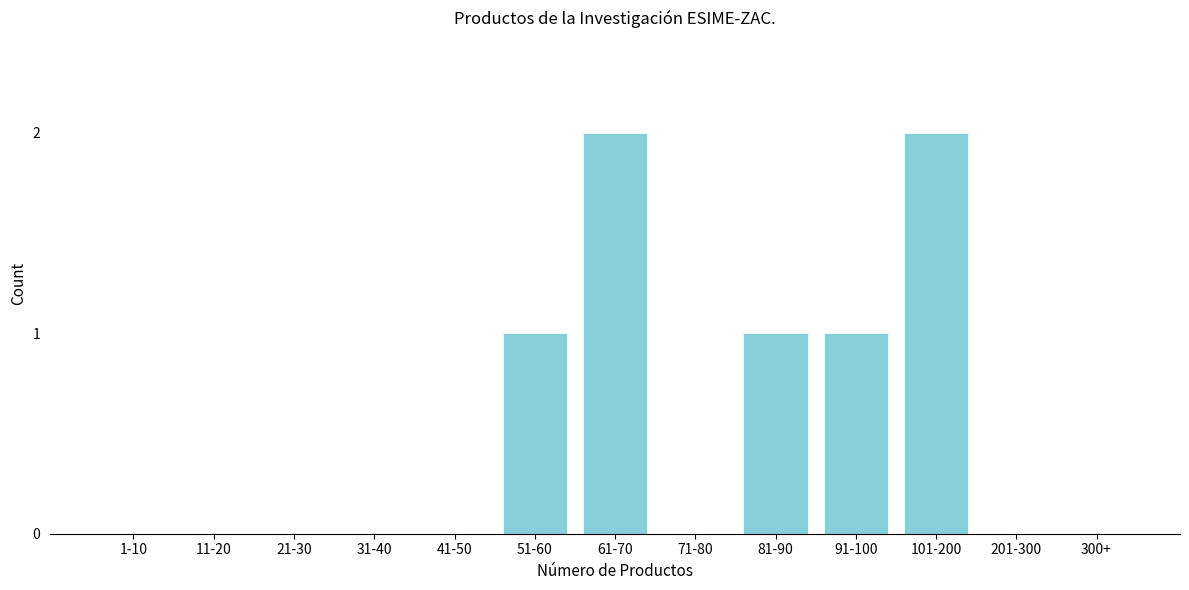

Reading left to right, transcribe all the data shown in this chart.

1-10=0	11-20=0	21-30=0	31-40=0	41-50=0	51-60=1	61-70=2	71-80=0	81-90=1	91-100=1	101-200=2	201-300=0	300+=0